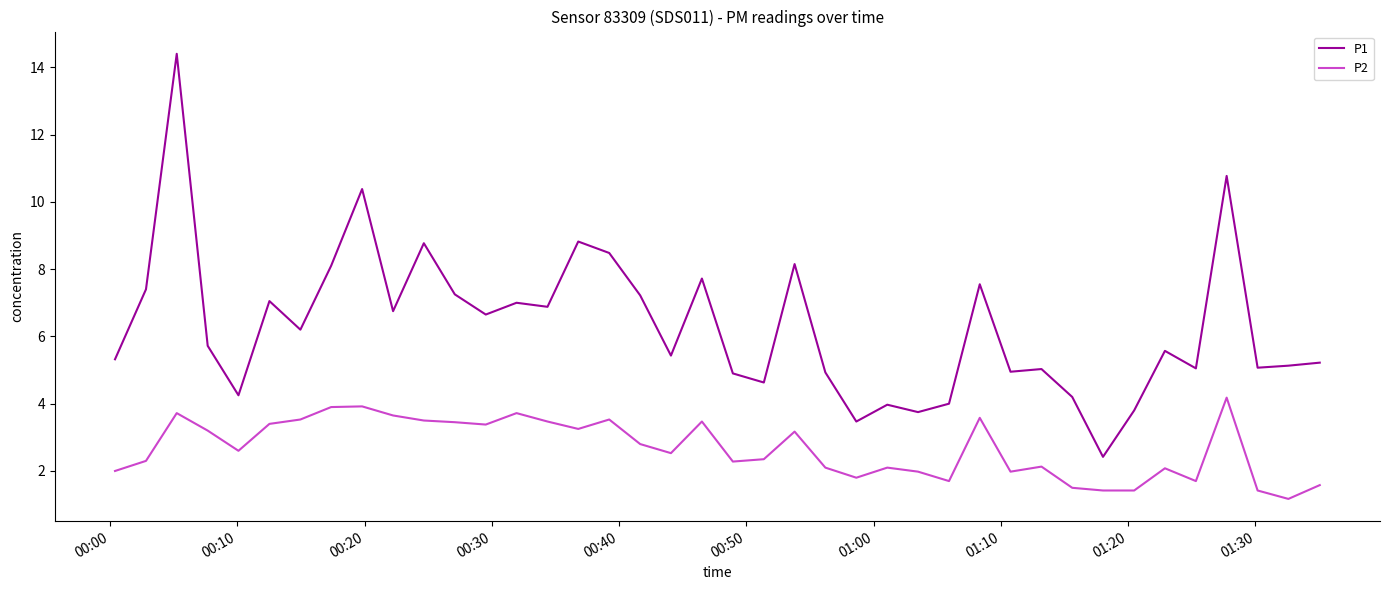

Is this an area chart (filled region under the line)?

No